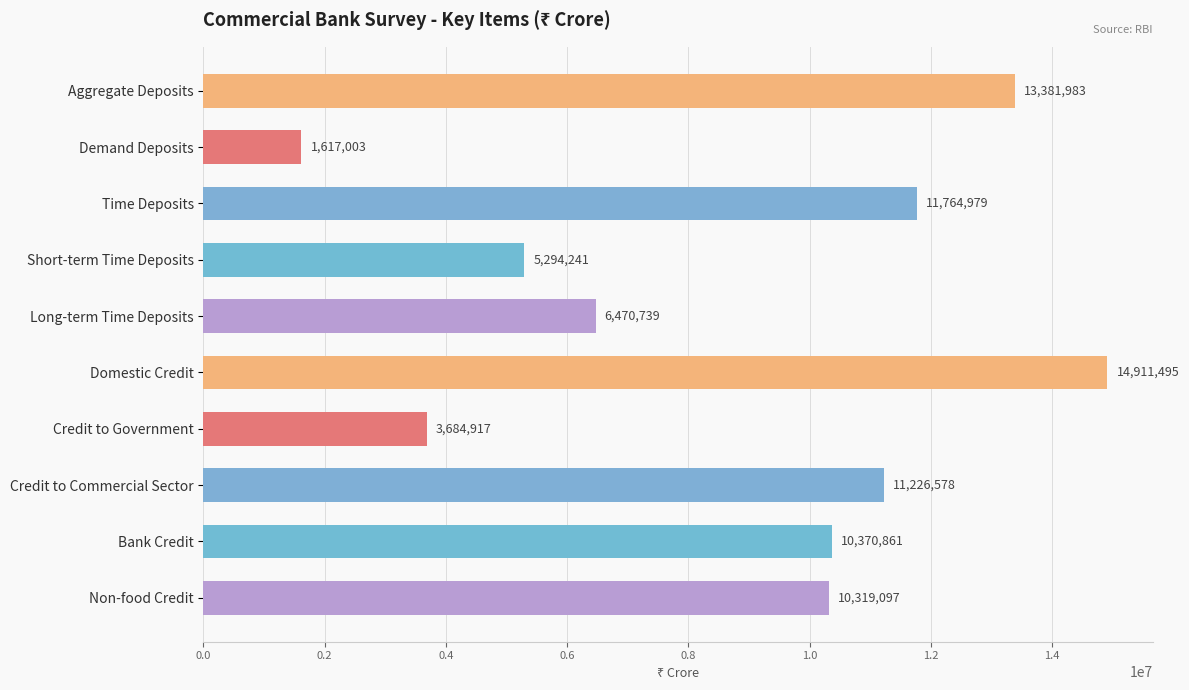

Is it true that the value at Credit to Government is 1532776?

False